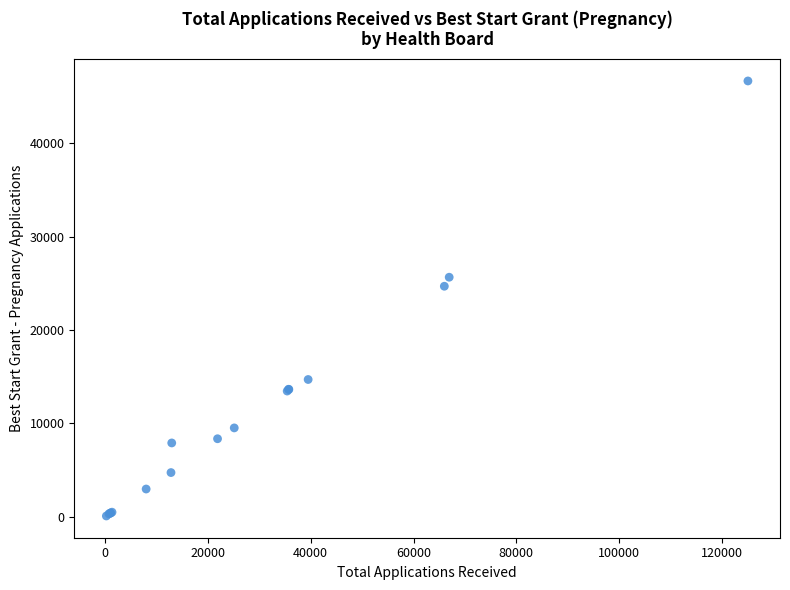

What Y value in the scatter plot is closest to 23377?

24685